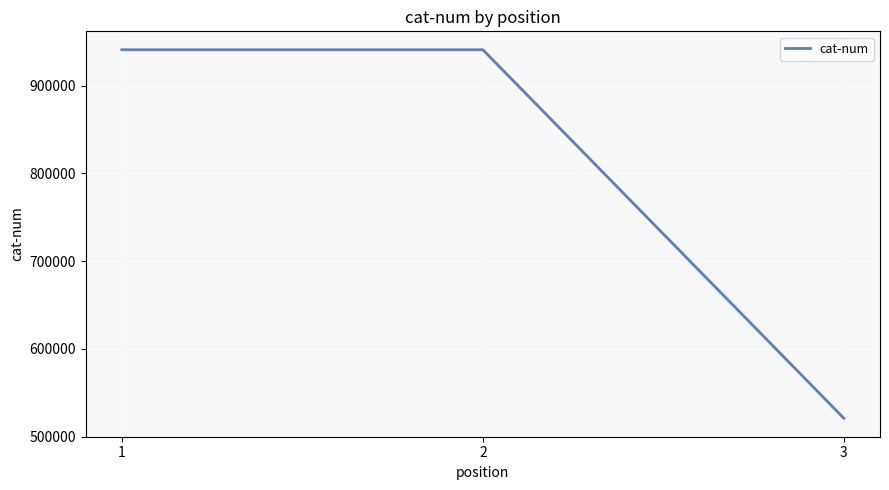

What is the difference between the second highest and minimum values?

419939